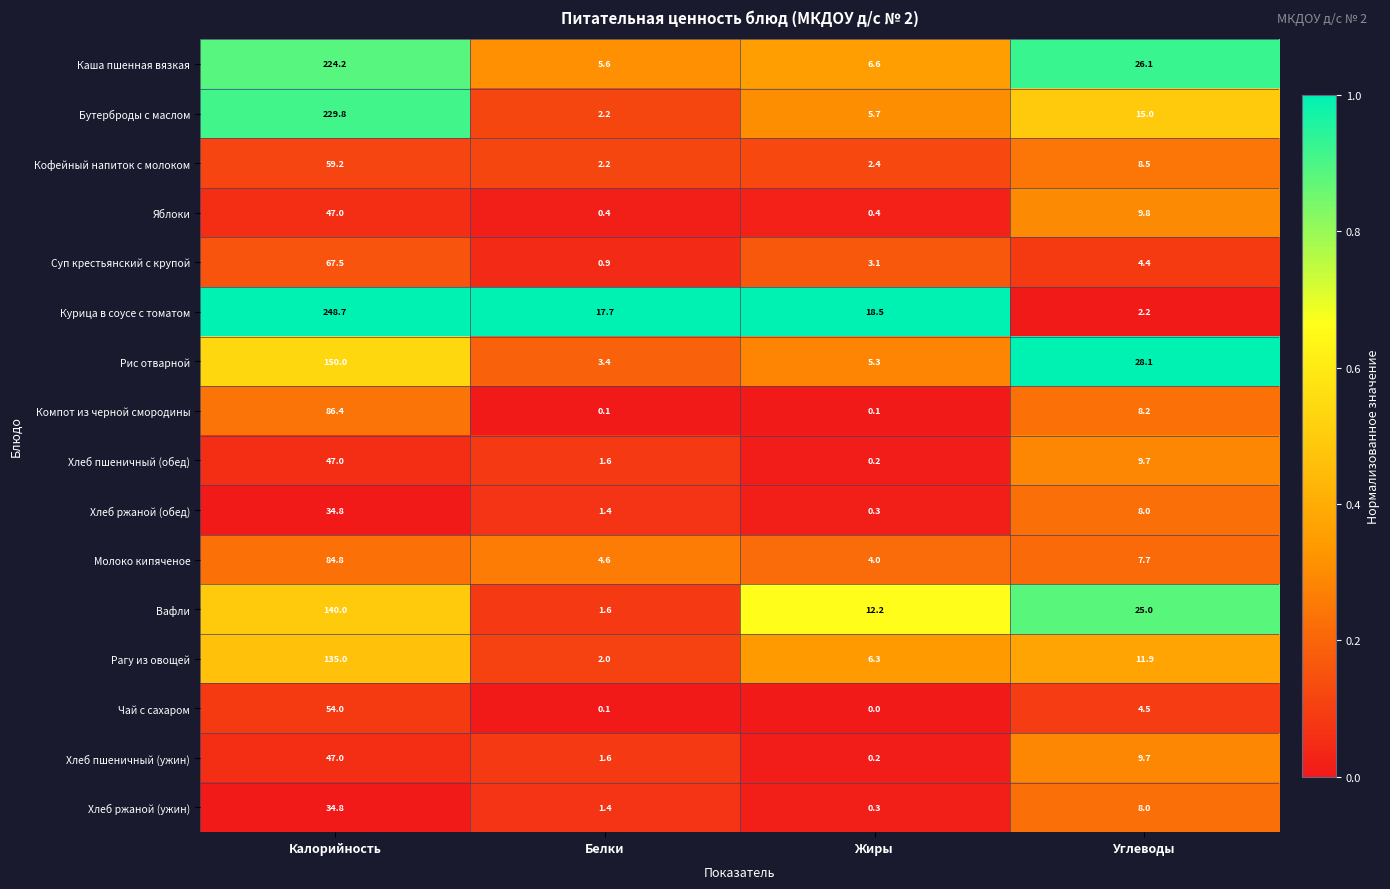

Which label corresponds to the largest value in the chart?

Калорийность